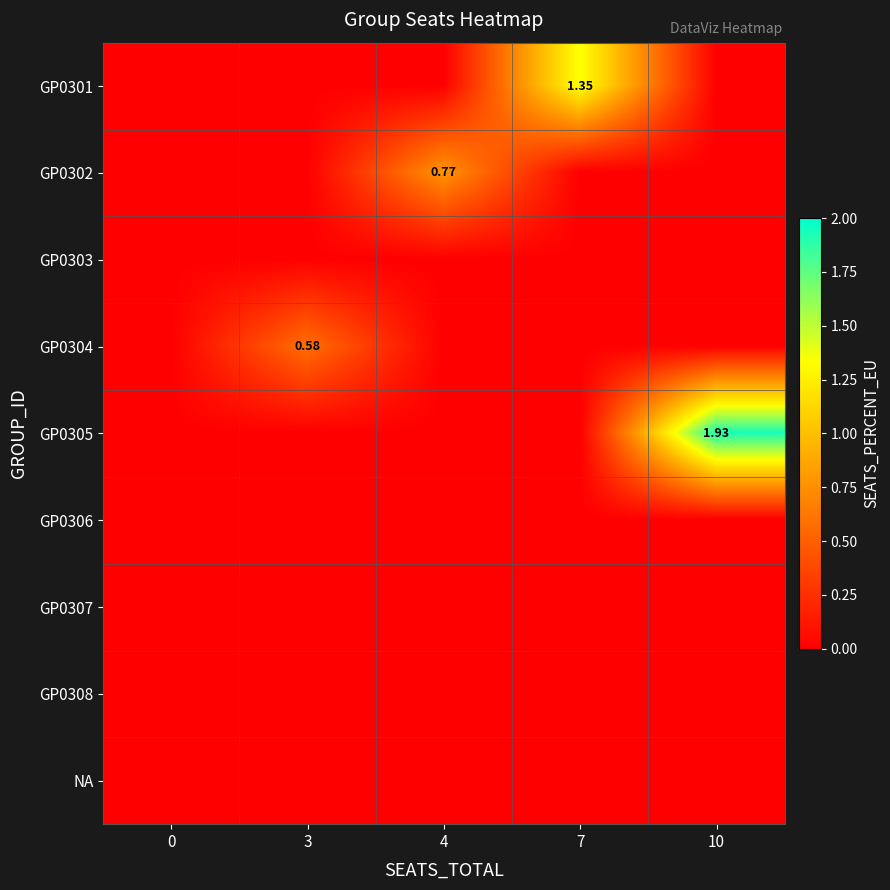

What is the average value of the GP0305 series?

0.4